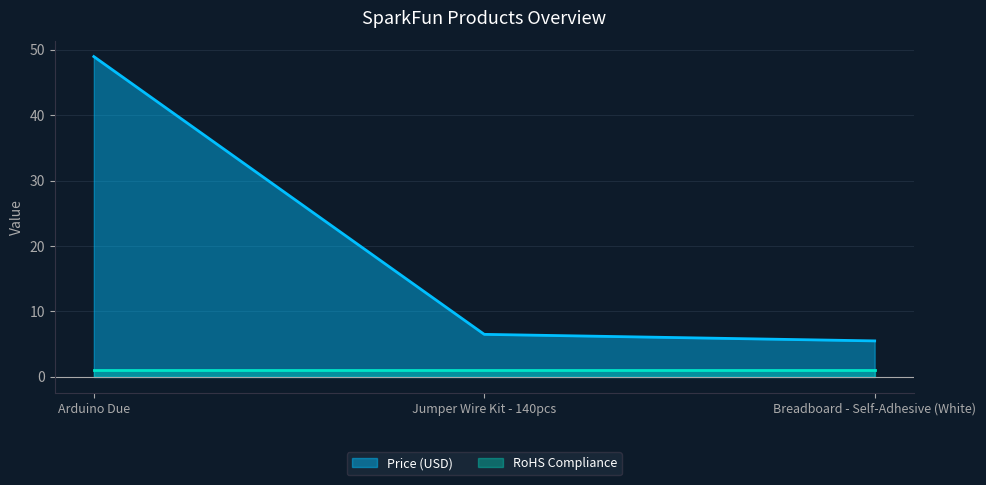

Rank the categories by value from lowest to highest.

Breadboard - Self-Adhesive (White), Jumper Wire Kit - 140pcs, Arduino Due